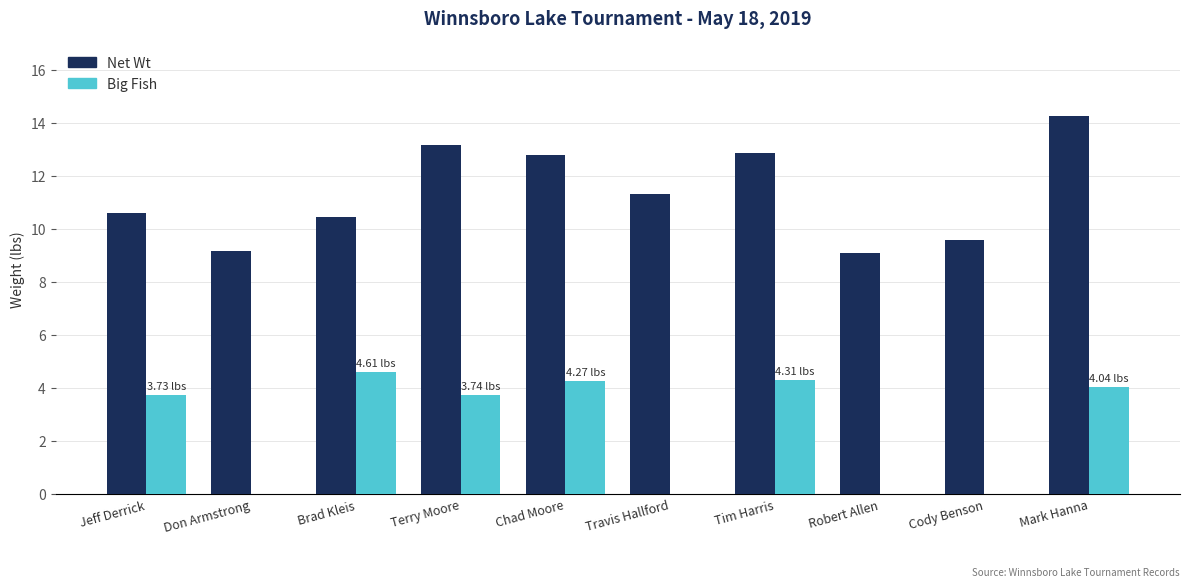

Between Brad Kleis and Travis Hallford, which series saw the biggest shift?

Big Fish